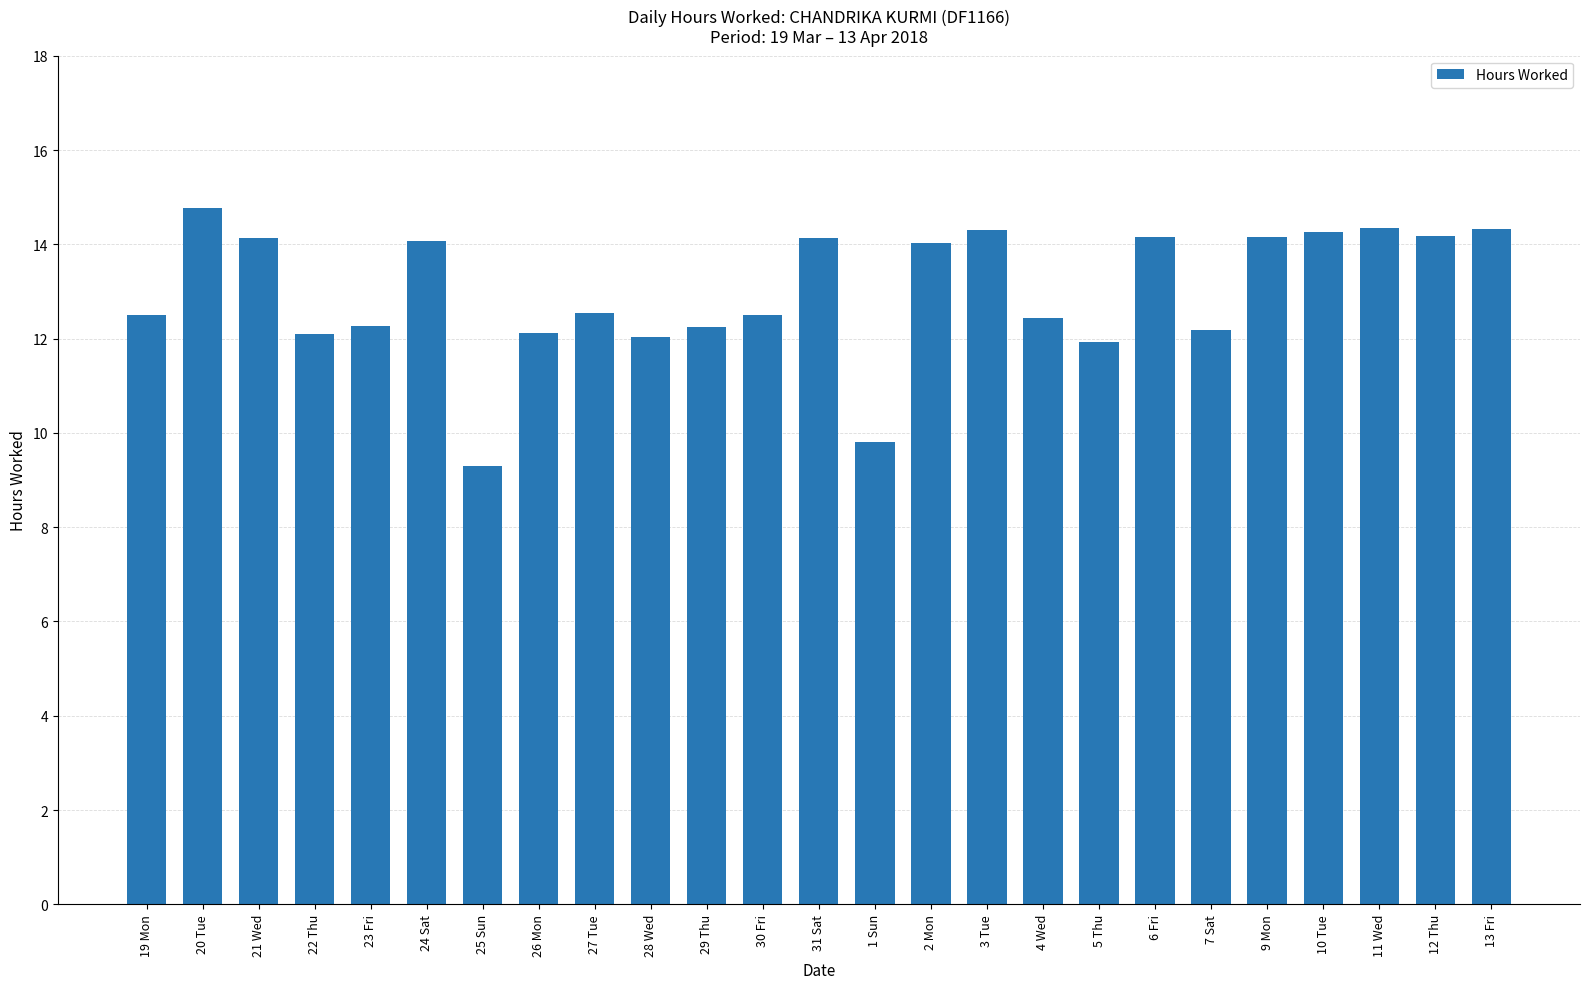

The chart shows a value of 6.6 at 21 Wed. True or false?

False